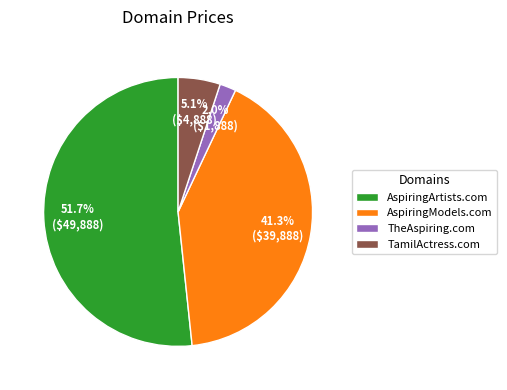

To the nearest percent, what is the combined percentage of AspiringModels.com and TamilActress.com?

46%